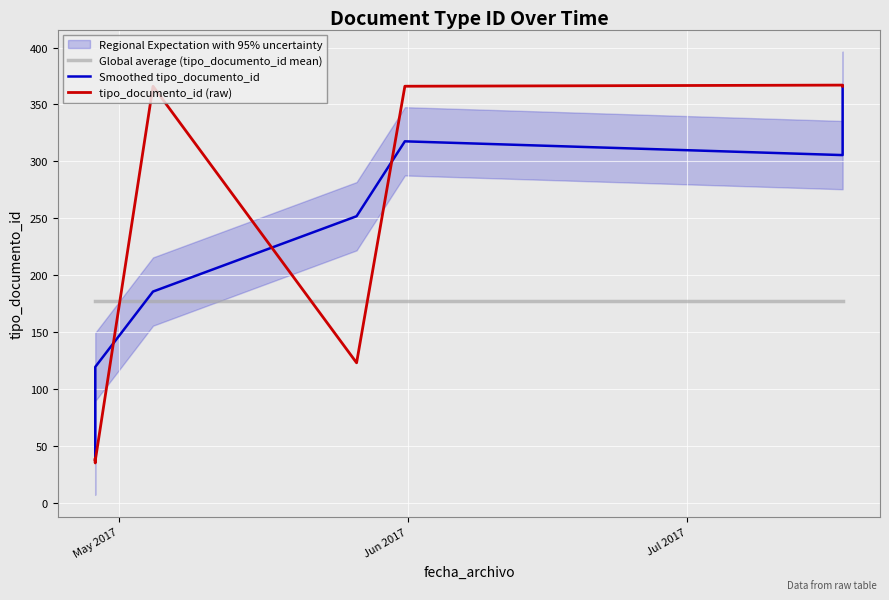

List the series in order of their peak value, highest first.

tipo_documento_id (raw), Smoothed tipo_documento_id, Global average (tipo_documento_id mean)